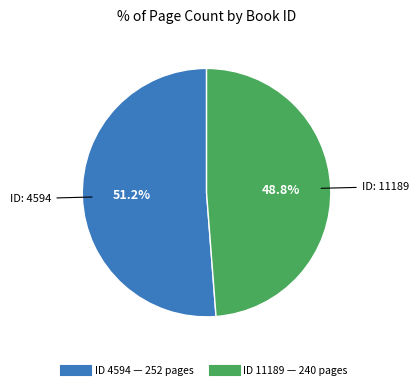

Is there any slice that represents more than half of the pie?

Yes